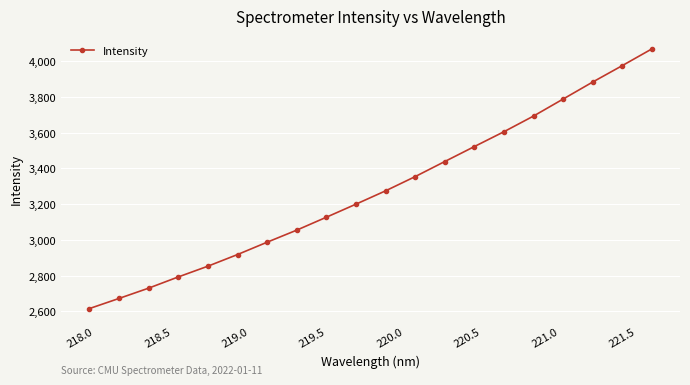

True or false: the data has more than 1 interior local peaks.

False